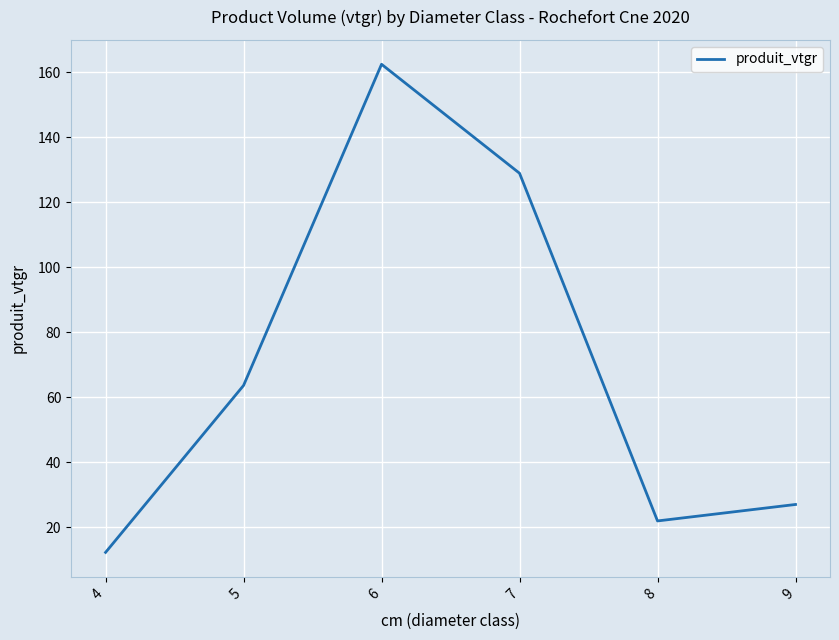

At which category does the chart reach its peak across all series?

6